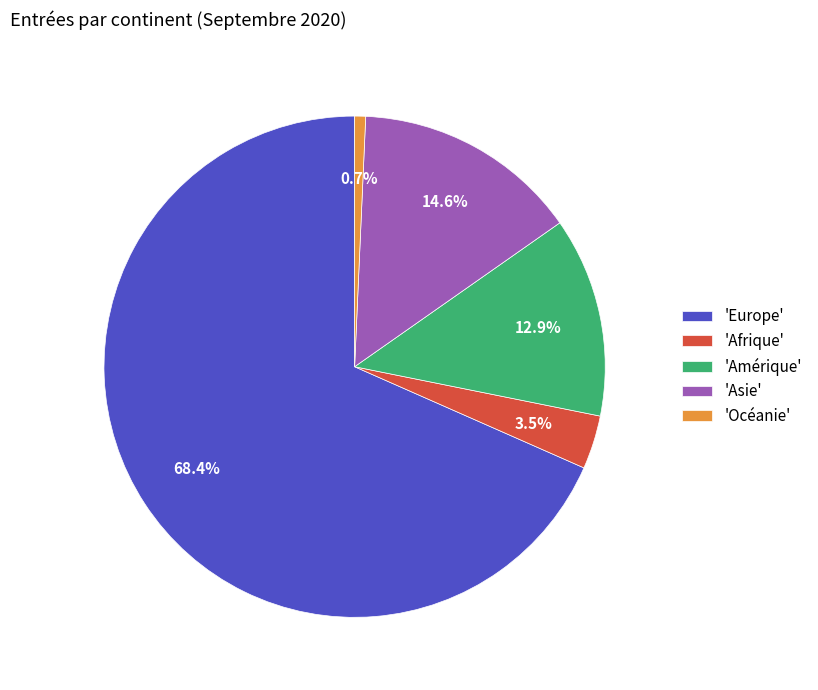

What is the smallest slice in the pie chart?

'Océanie'